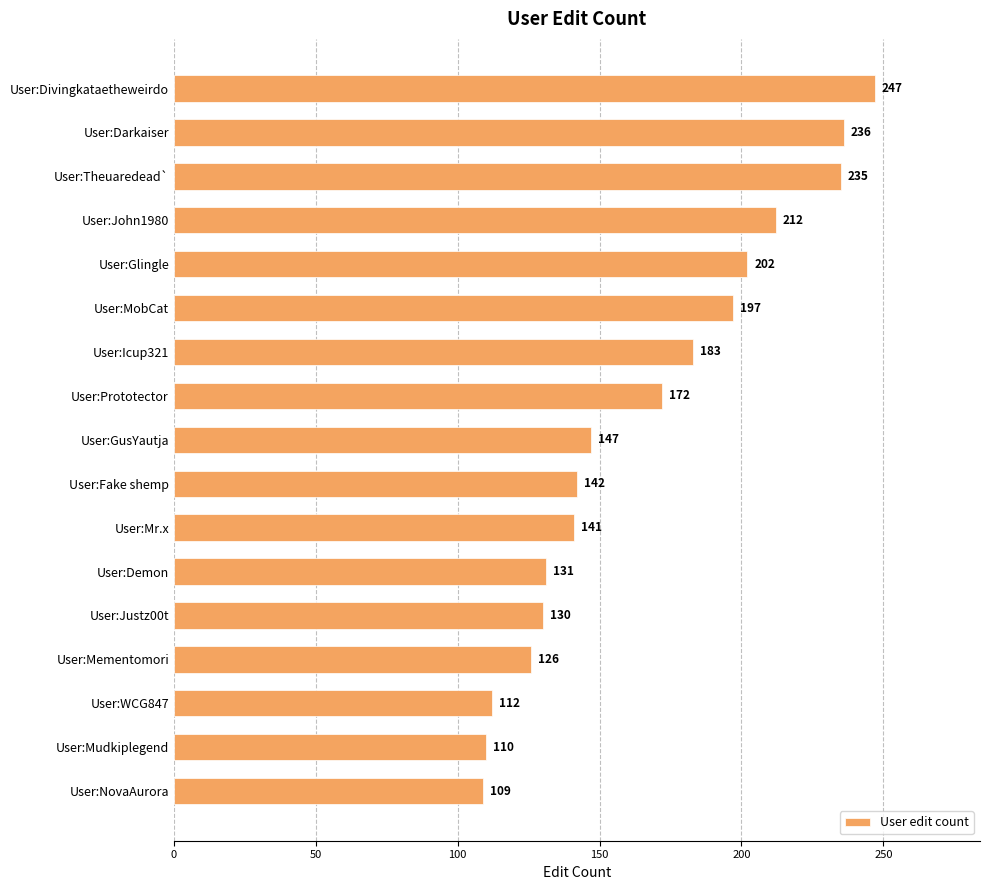

At which label is the value closest to 178?

User:Icup321